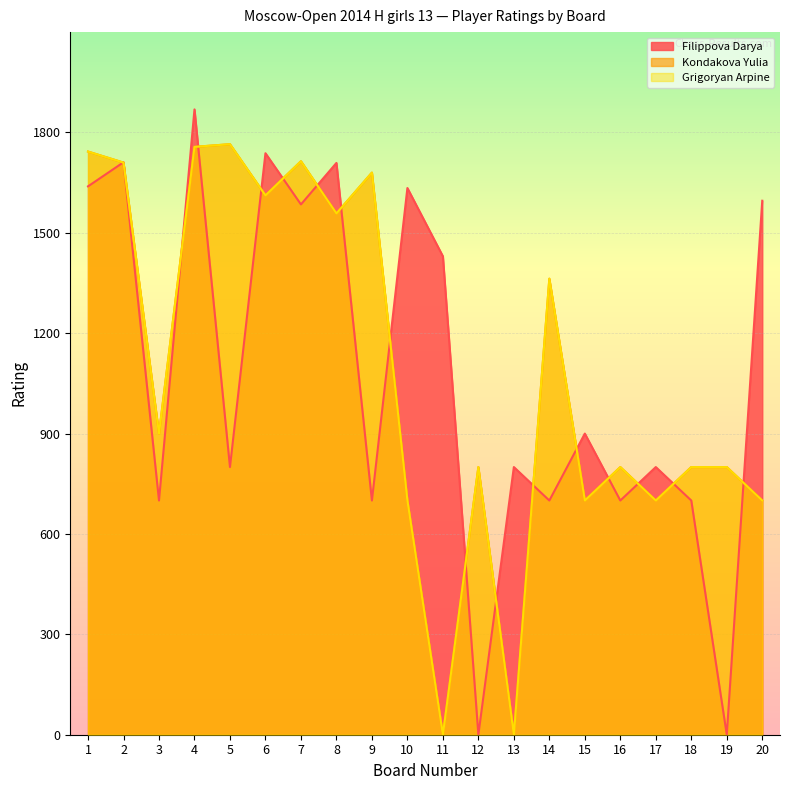

Which series has the largest total across all categories?

Kondakova Yulia